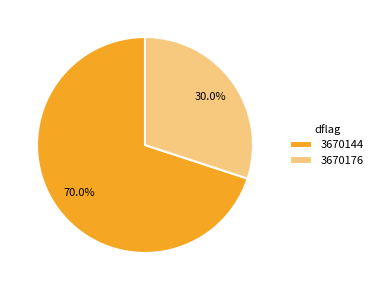

What portion of the pie excludes 3670176?

70.0%